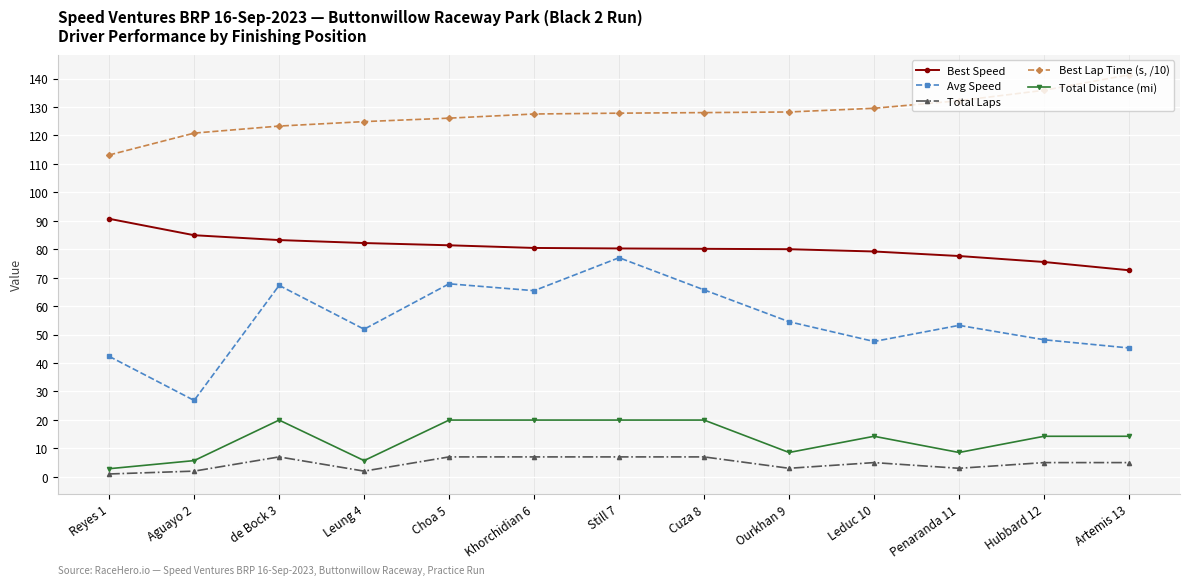

At how many categories does at least one series exceed 106?

13